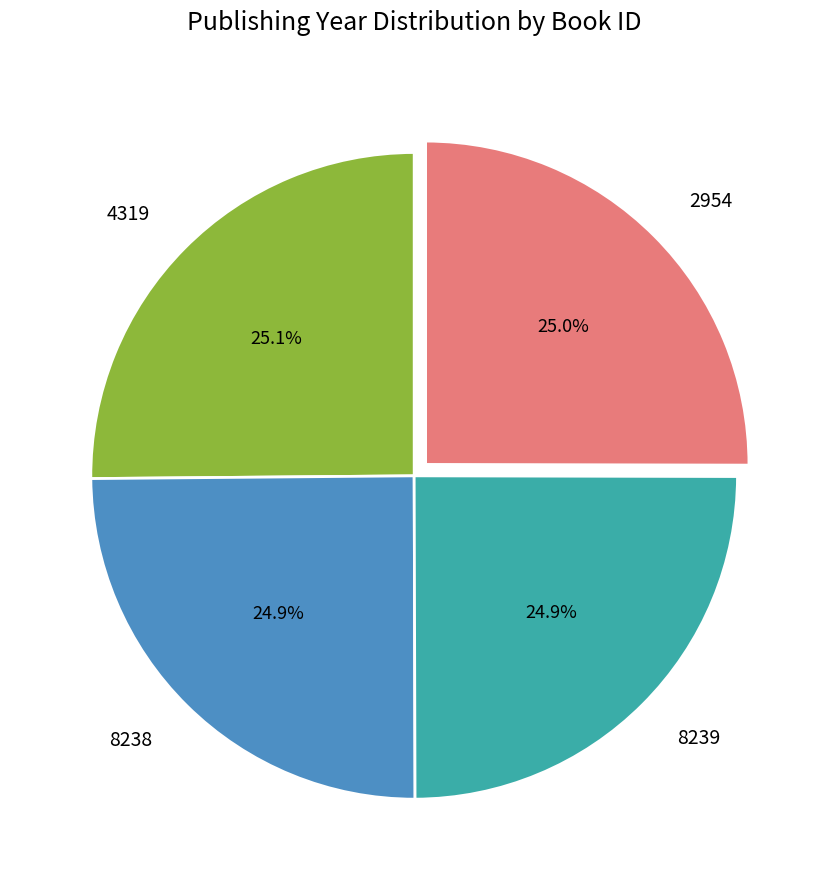

Is there a majority slice in this chart?

No